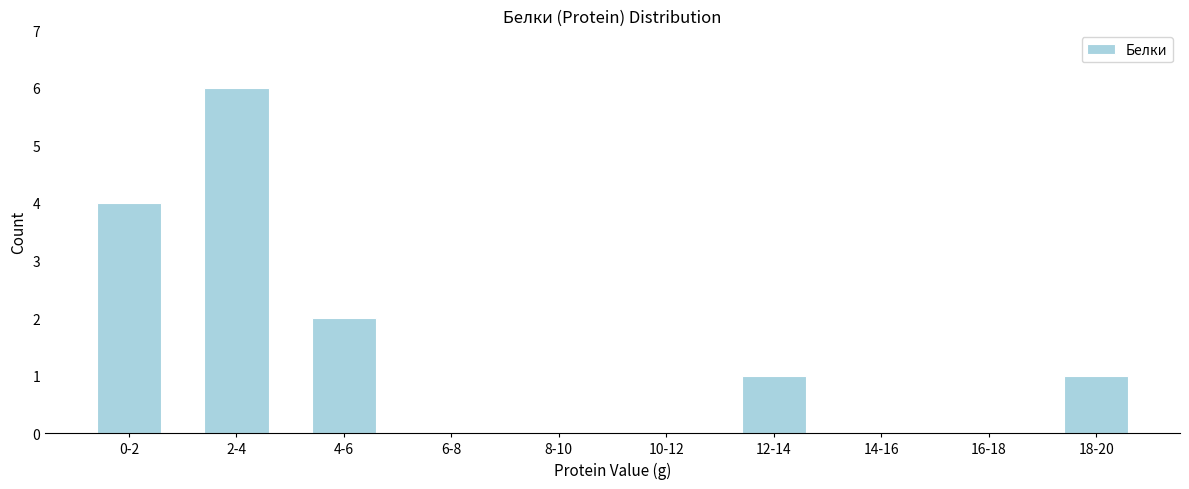

Reading left to right, extract all data points from this chart.

0-2=4	2-4=6	4-6=2	6-8=0	8-10=0	10-12=0	12-14=1	14-16=0	16-18=0	18-20=1